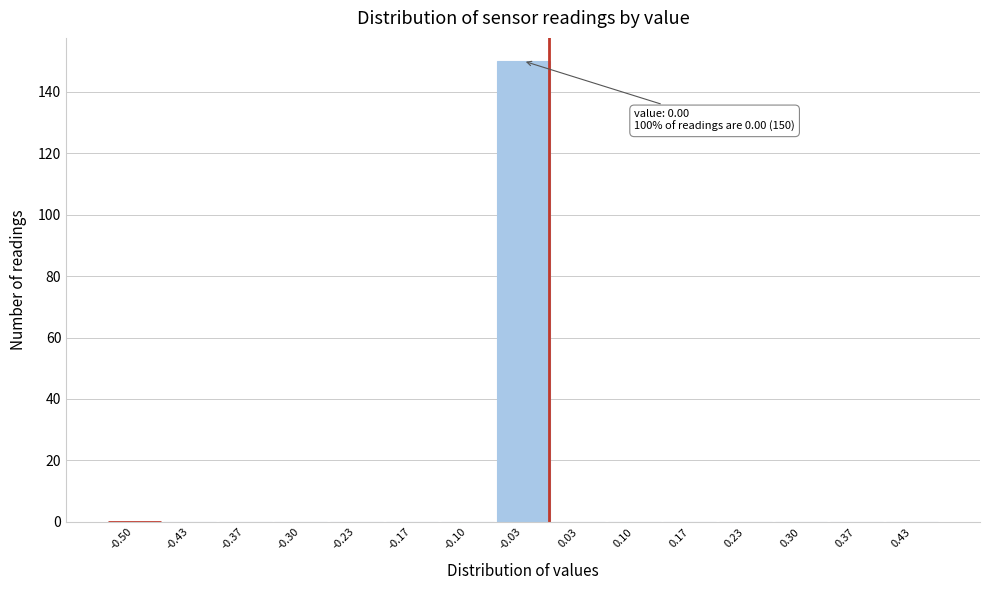

Reading left to right, transcribe all the data shown in this chart.

-0.50=0	-0.43=0	-0.37=0	-0.30=0	-0.23=0	-0.17=0	-0.10=0	-0.03=150	0.03=0	0.10=0	0.17=0	0.23=0	0.30=0	0.37=0	0.43=0